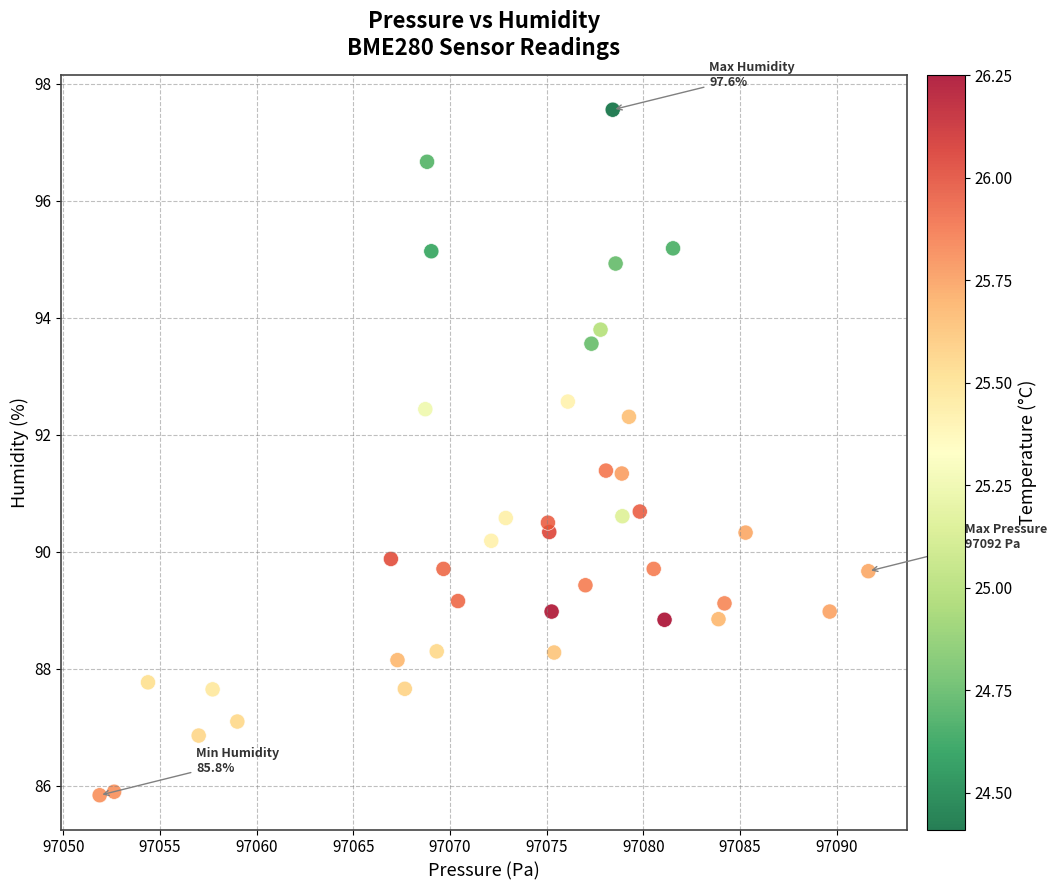

What is the range of X values (max minus min)?

39.8